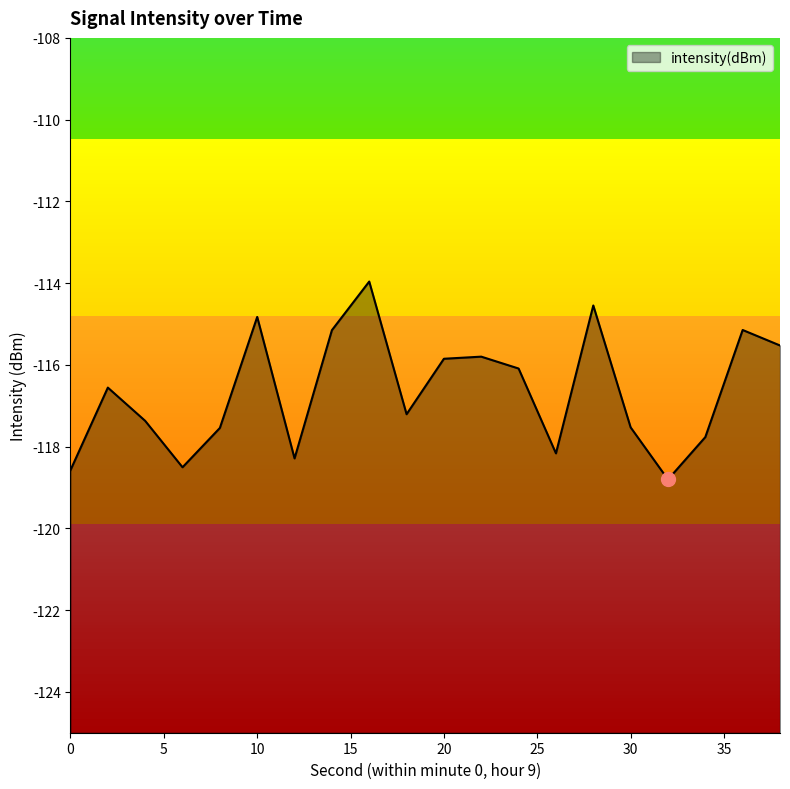

Reading right to left, what are all the values shown in this chart?

-115.5	-115.1	-117.8	-118.8	-117.5	-114.5	-118.2	-116.1	-115.8	-115.9	-117.2	-114.0	-115.2	-118.3	-114.8	-117.5	-118.5	-117.4	-116.6	-118.6